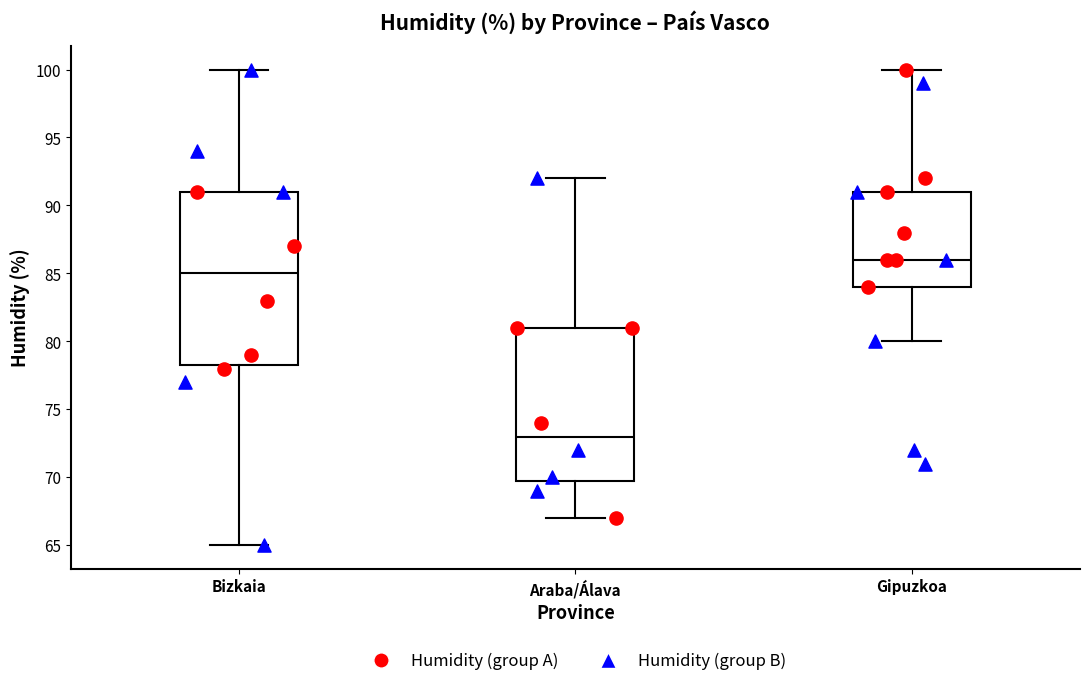

Which box has the lowest median line?

Araba/Álava